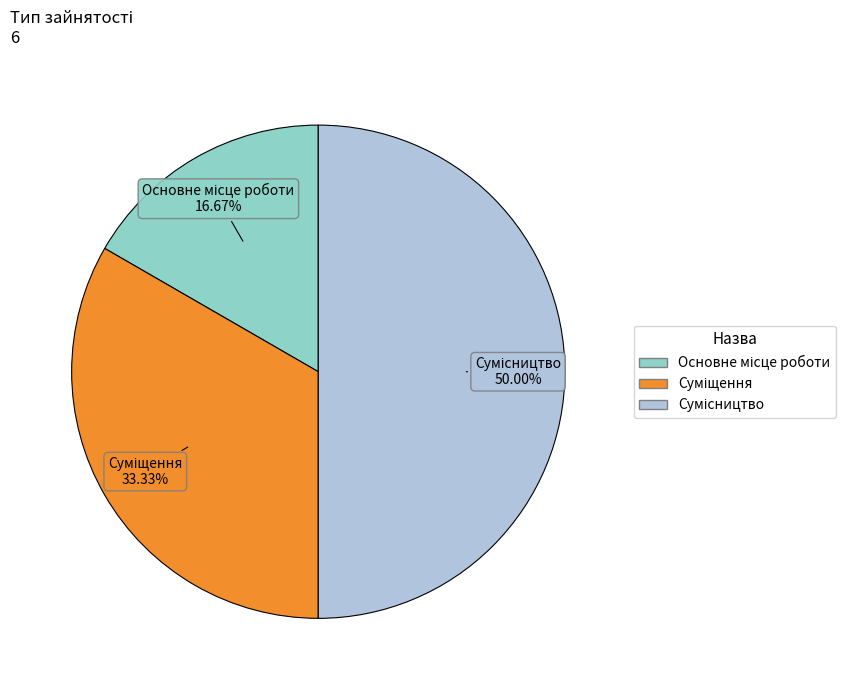

To the nearest percent, what is the average slice percentage?

33%